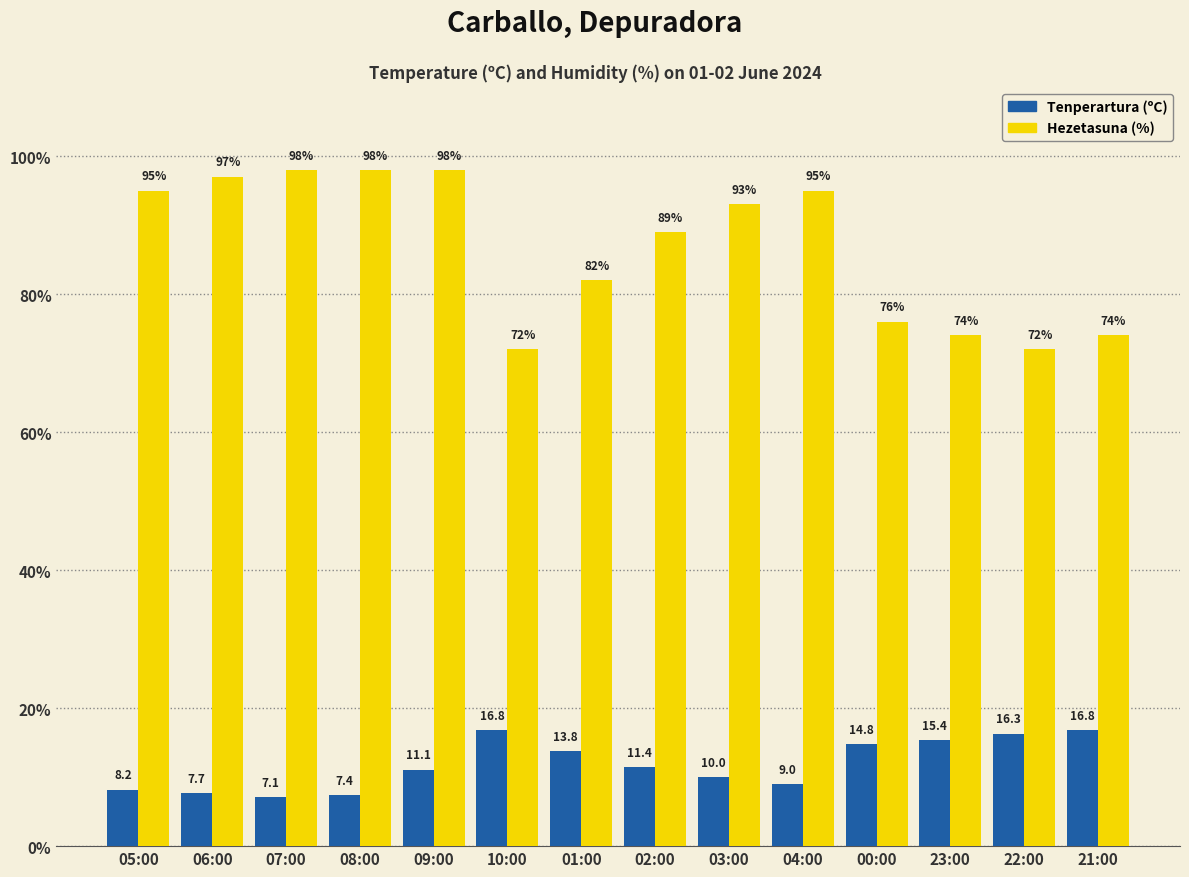

What is the sum of the Hezetasuna (%) values at 08:00 and 22:00?

170.0